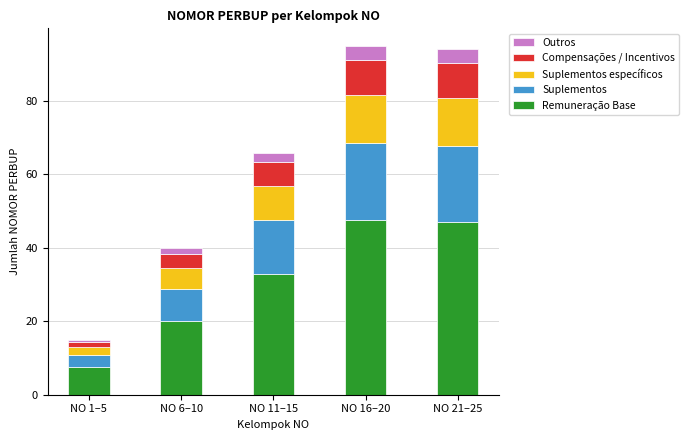

Count the number of data series in this chart.

5